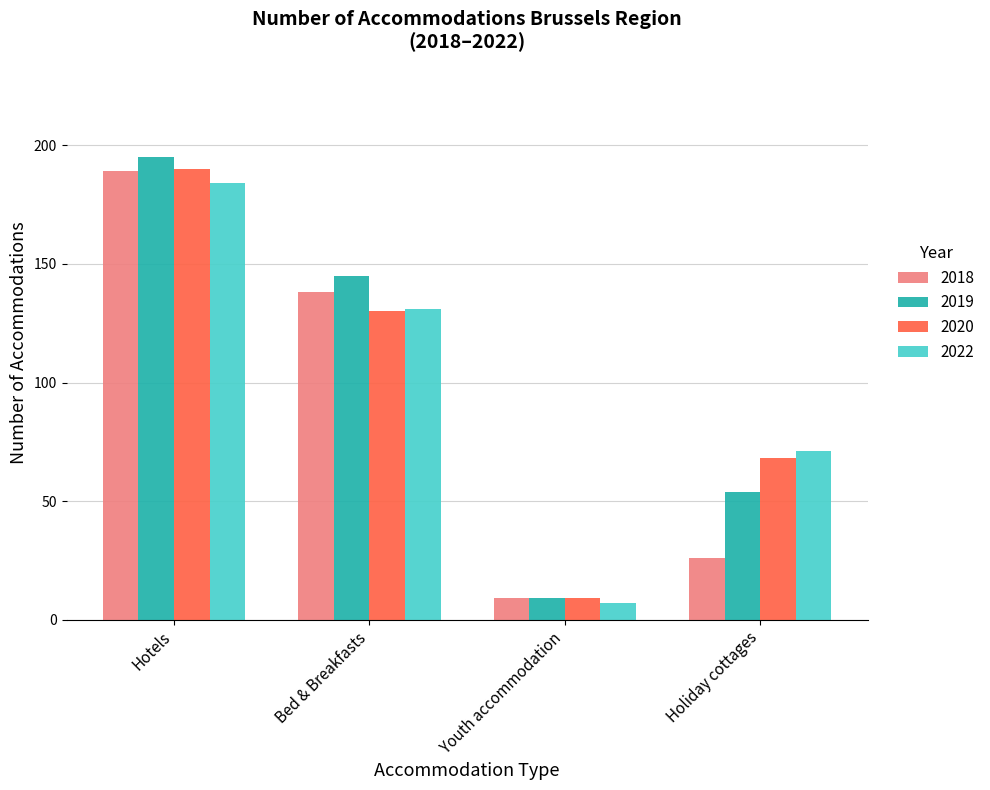

At how many categories does at least one series exceed 12?

3